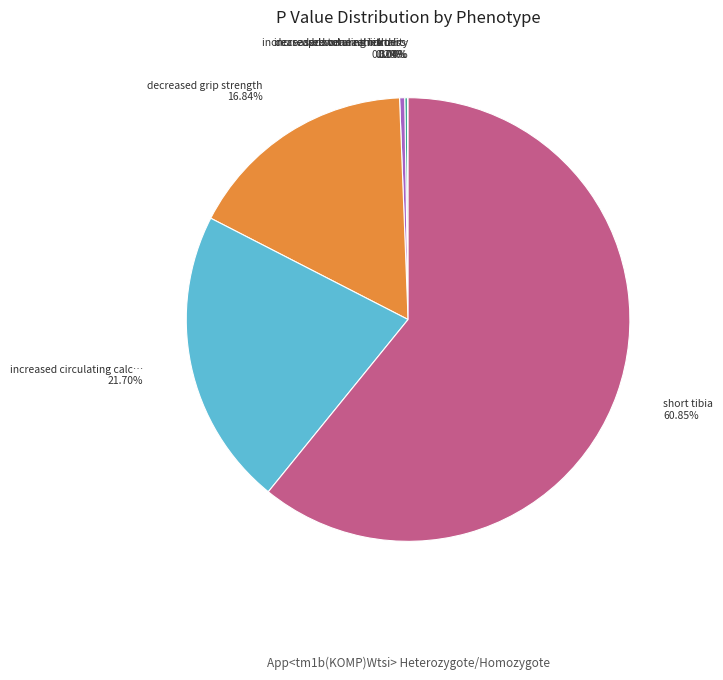

Is there a majority slice in this chart?

Yes